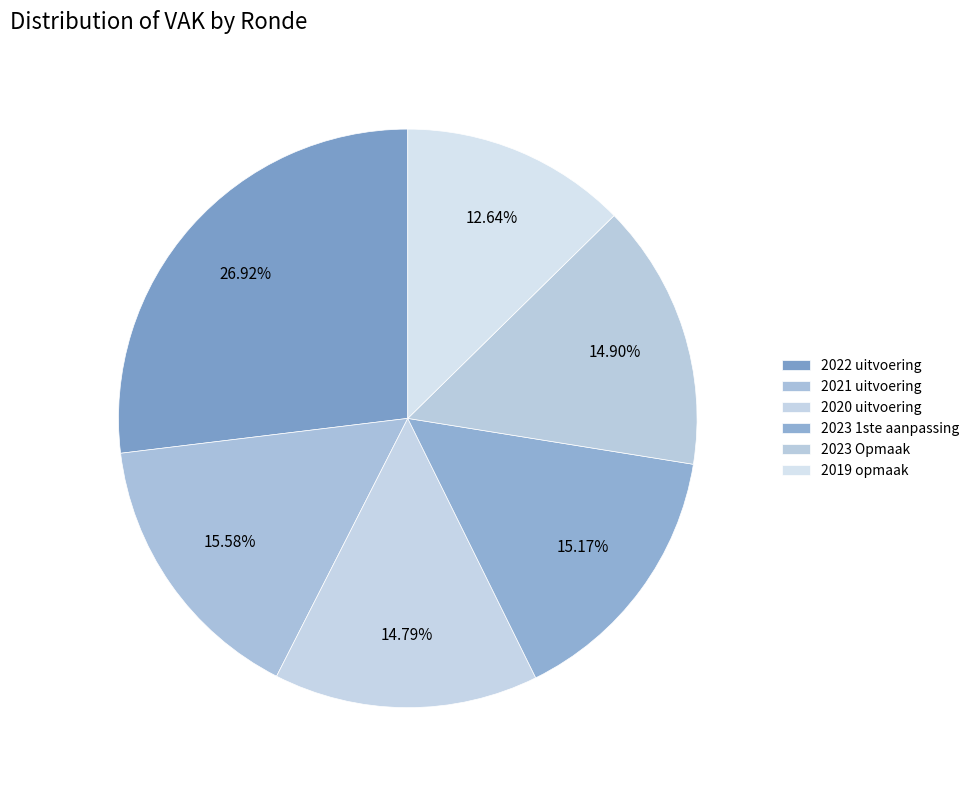

Count the number of slices in the pie.

6